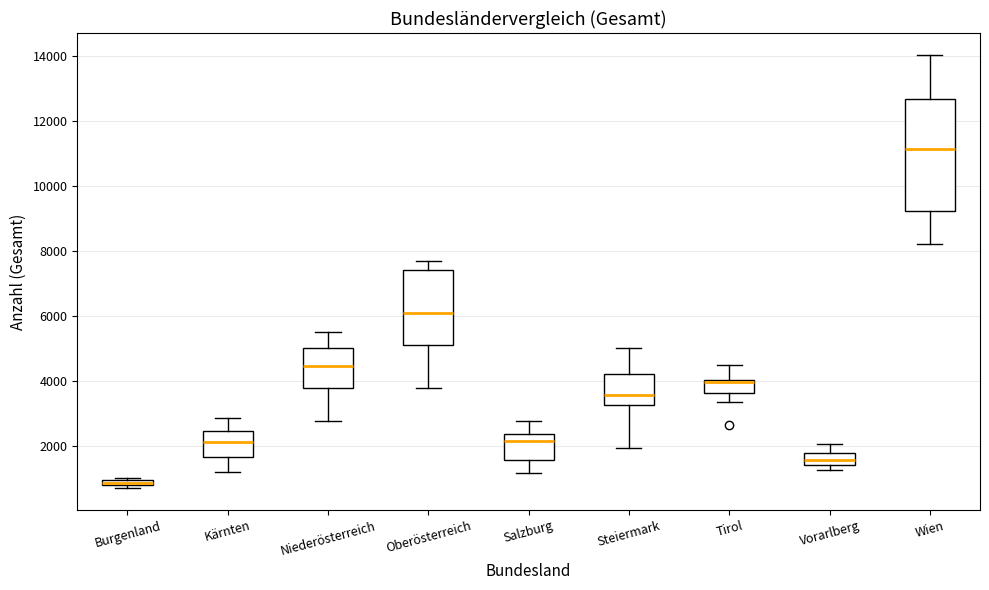

Comparing the boxes themselves (not the whiskers), which one is the tallest?

Wien